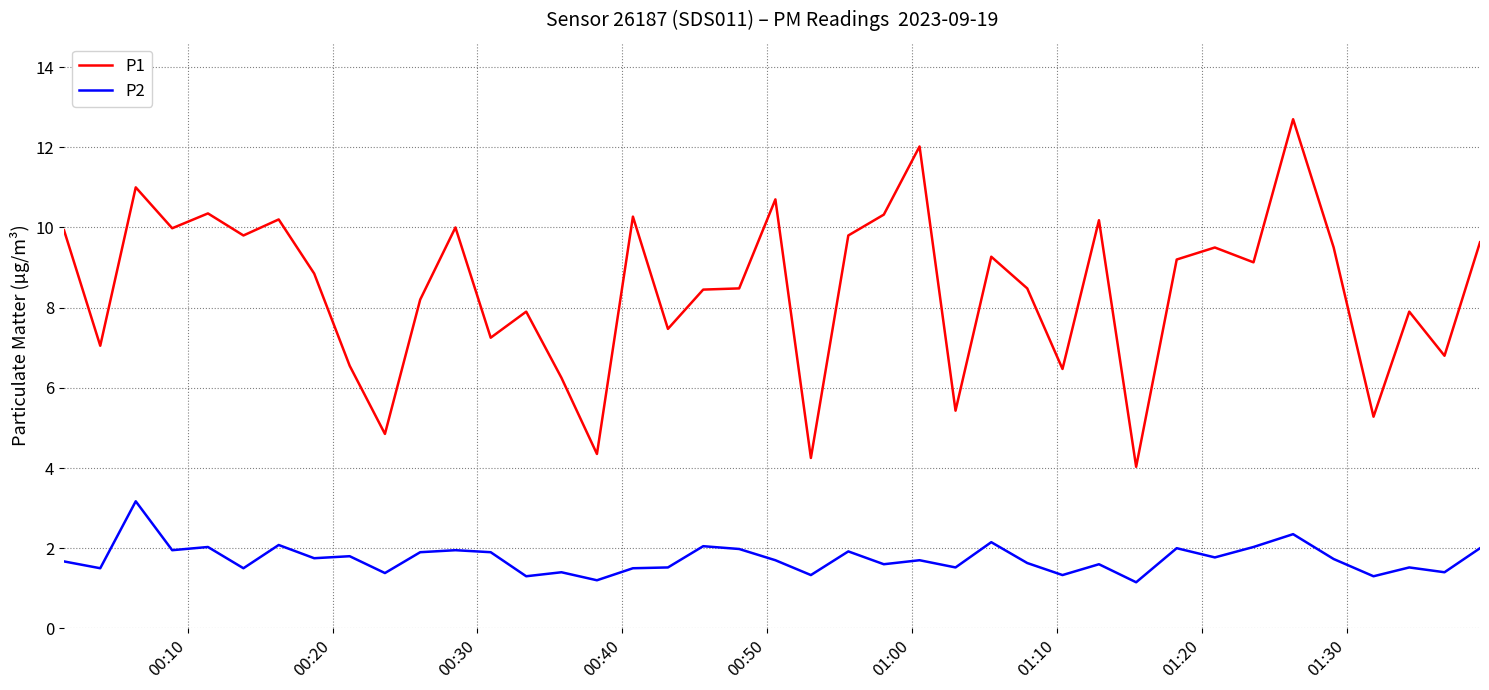

Which series has the largest total across all categories?

P1